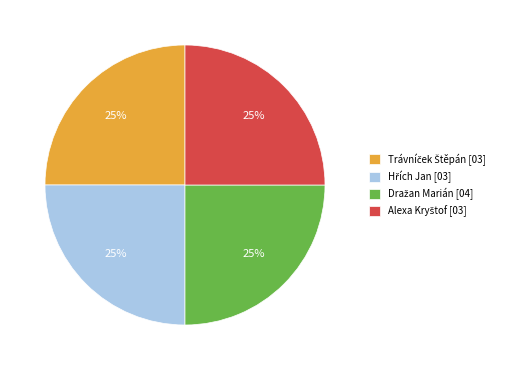

Is there any slice that represents more than half of the pie?

No